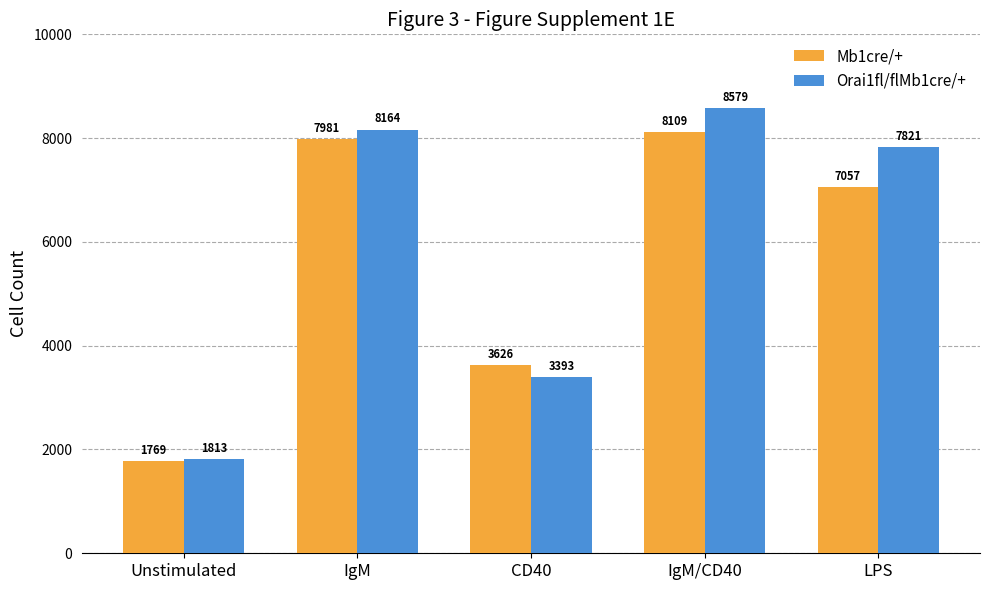

What is the total value across all series at IgM/CD40?

16688